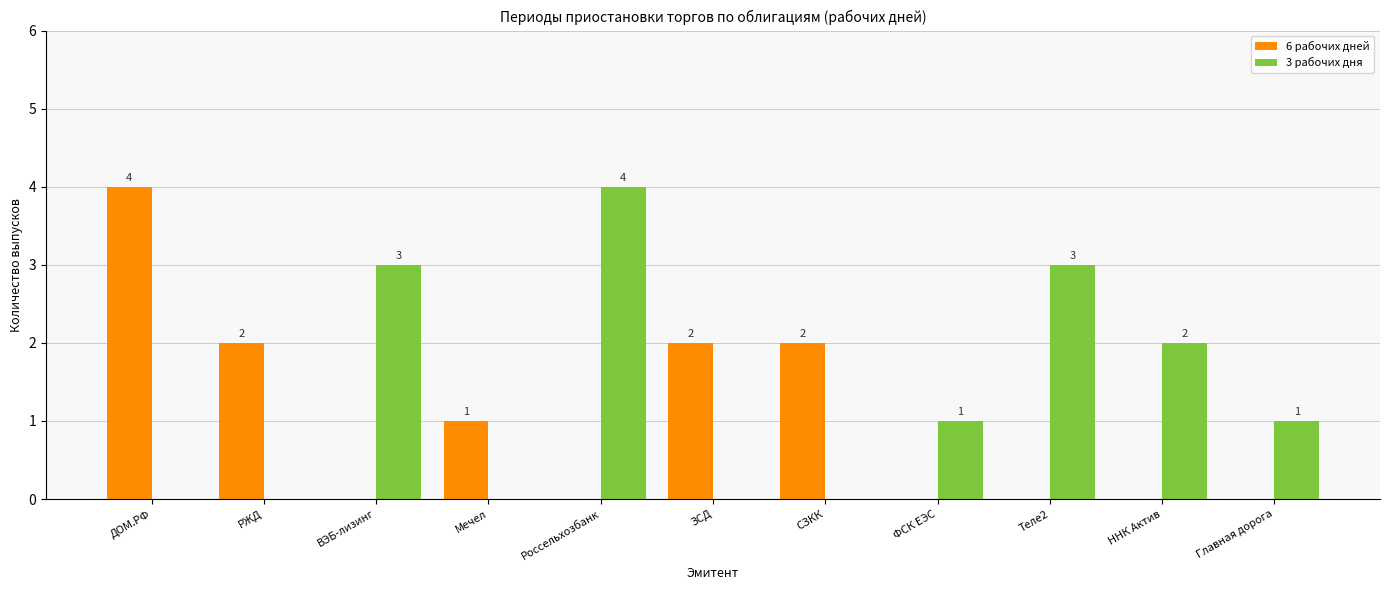

Reading right to left, transcribe all the data shown in this chart.

6 рабочих дней: 0	0	0	0	2	2	0	1	0	2	4
3 рабочих дня: 1	2	3	1	0	0	4	0	3	0	0